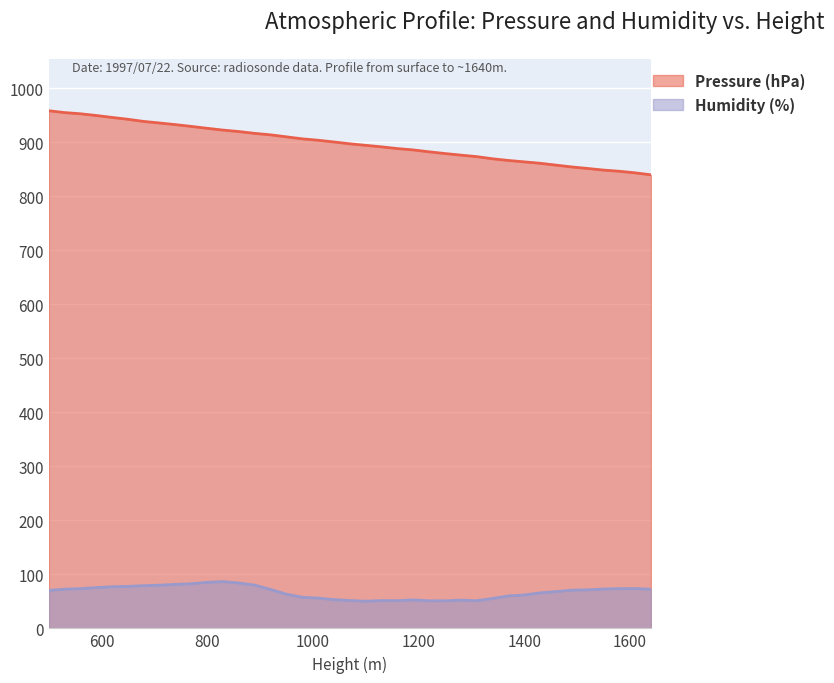

Which has a higher value, 1310 or 1250?

1250